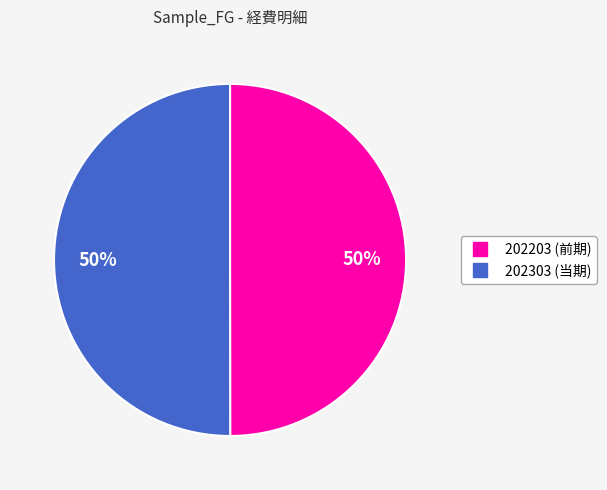

How many segments does this pie chart have?

2